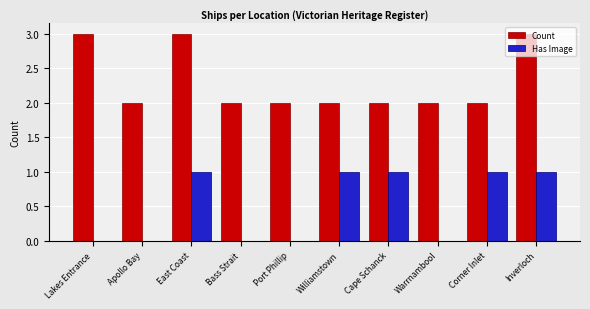

Count the number of categories in the chart.

10